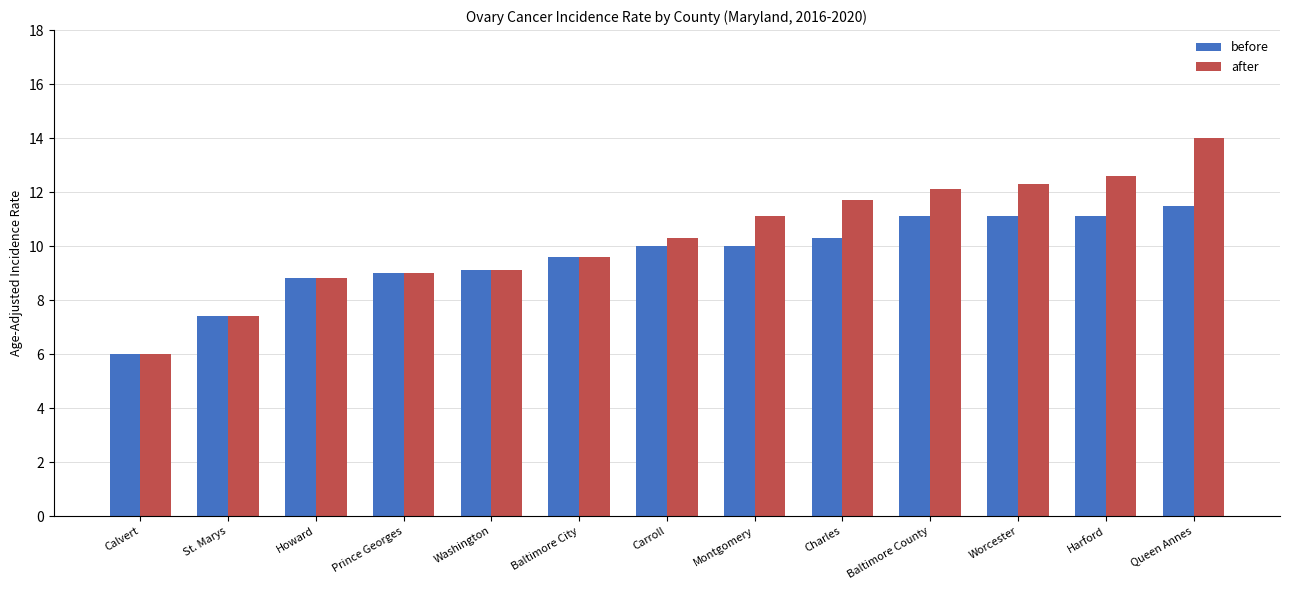

What is the label of the 13th bar from the left?

Queen Annes